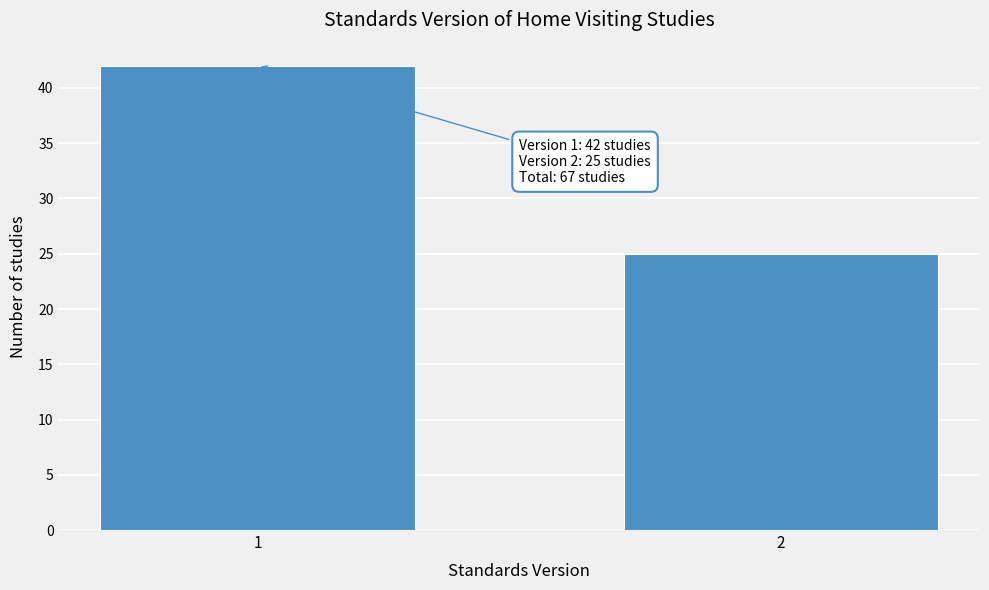

Reading right to left, list all the values displayed in this chart.

25	42